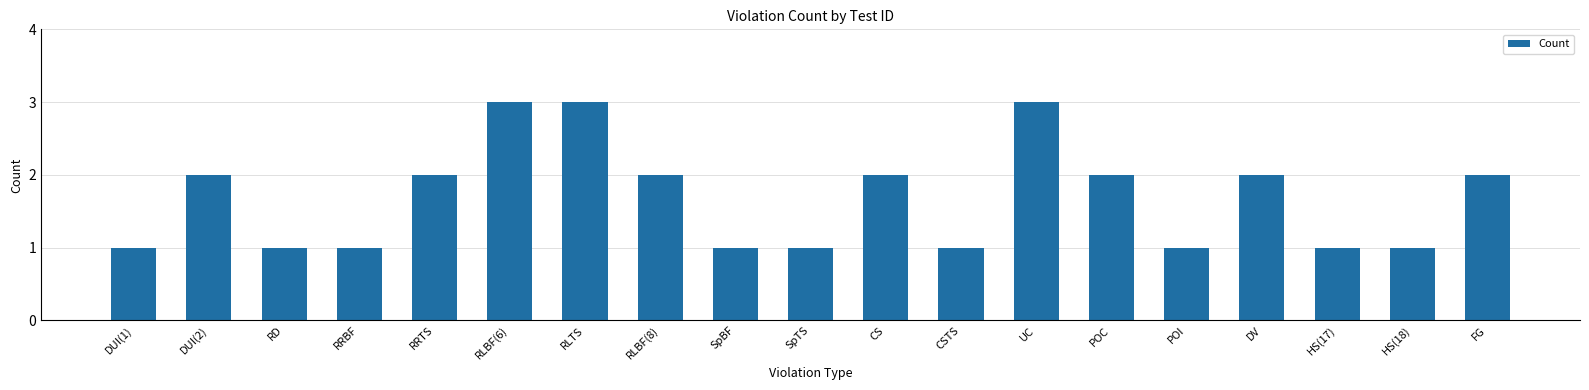

What is the minimum value shown in the chart?

1